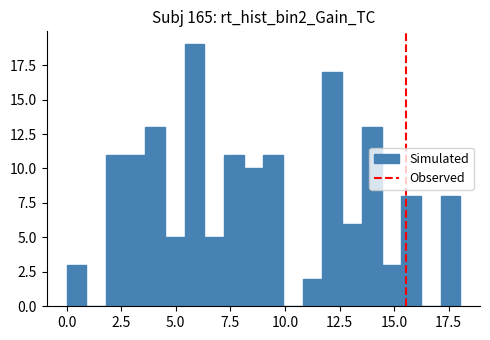

Read against the x-axis, roughly where is the centre of the tallest bar?

6.0